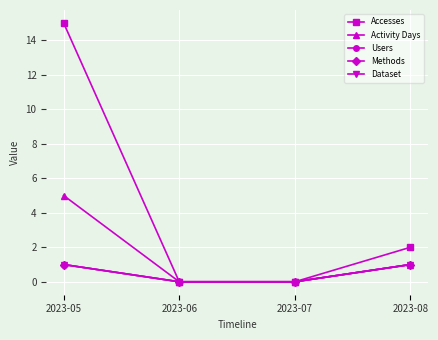

Between 2023-06 and 2023-05, which is larger?

2023-05